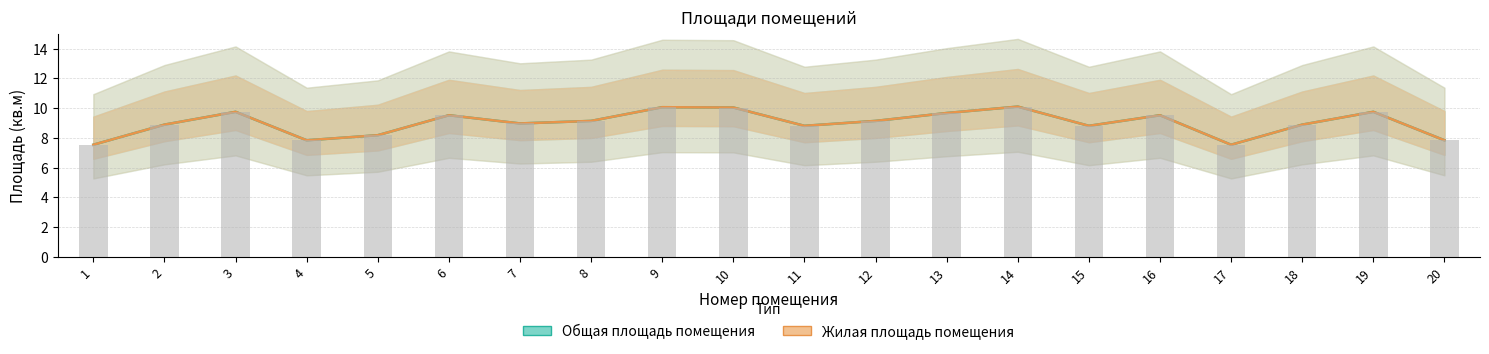

The value of Общая площадь помещения at 17 is 7.5. True or false?

True